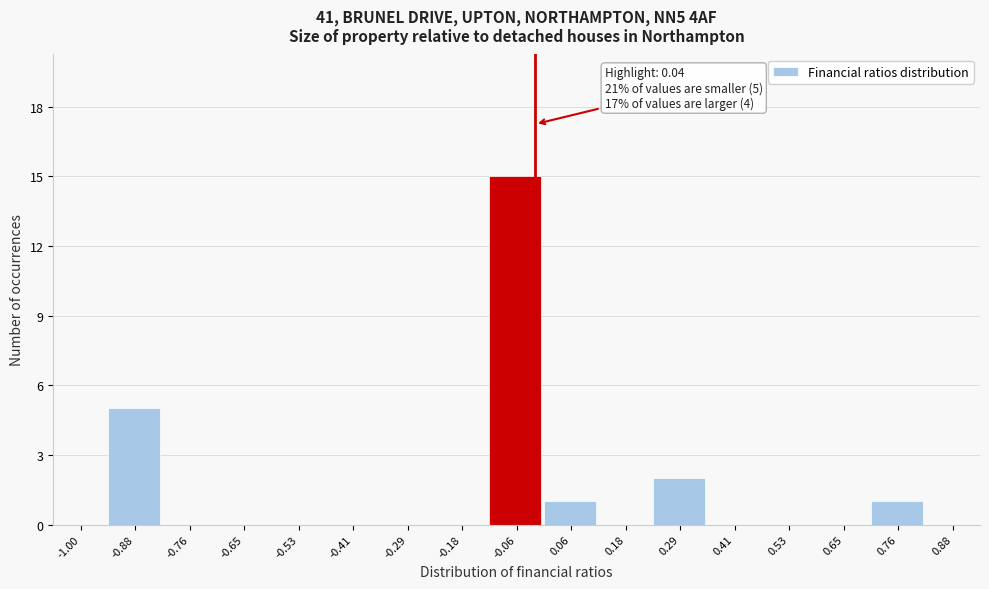

Reading left to right, what are all the values shown in this chart?

-1.00=0	-0.88=5	-0.76=0	-0.65=0	-0.53=0	-0.41=0	-0.29=0	-0.18=0	-0.06=15	0.06=1	0.18=0	0.29=2	0.41=0	0.53=0	0.65=0	0.76=1	0.88=0